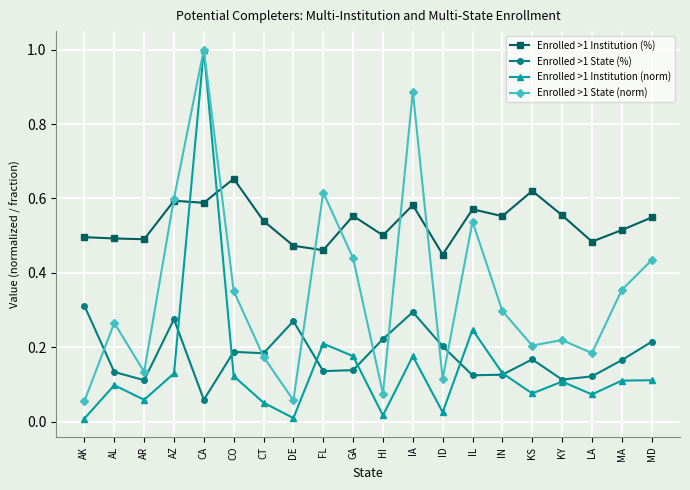

What is the sum of all Enrolled >1 State (%) values?

3.6